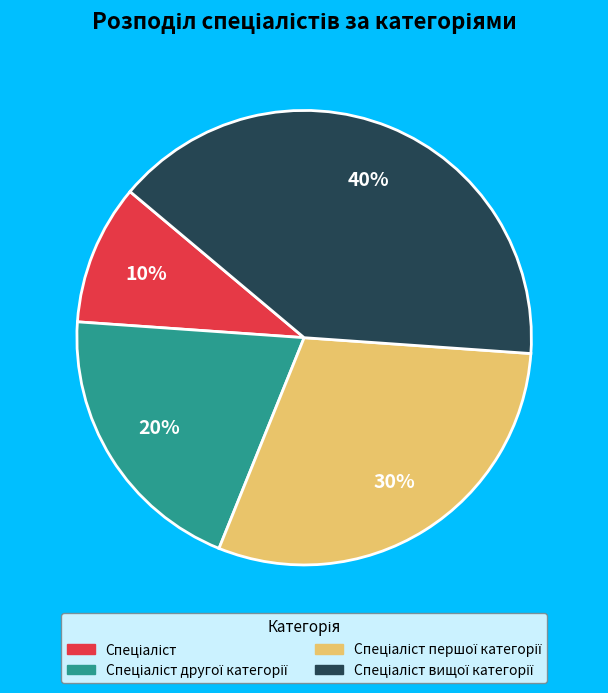

To the nearest percent, what is the difference between the largest and smallest slice percentages?

30%